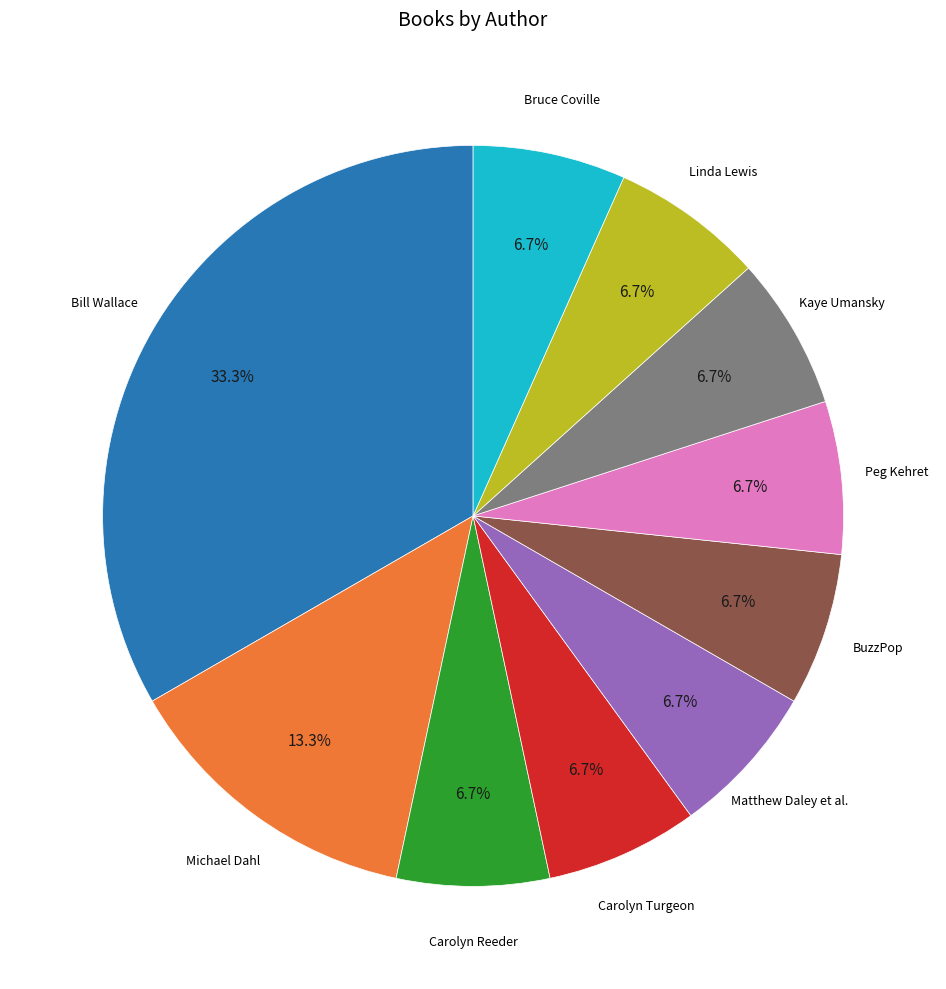

Is there a majority slice in this chart?

No